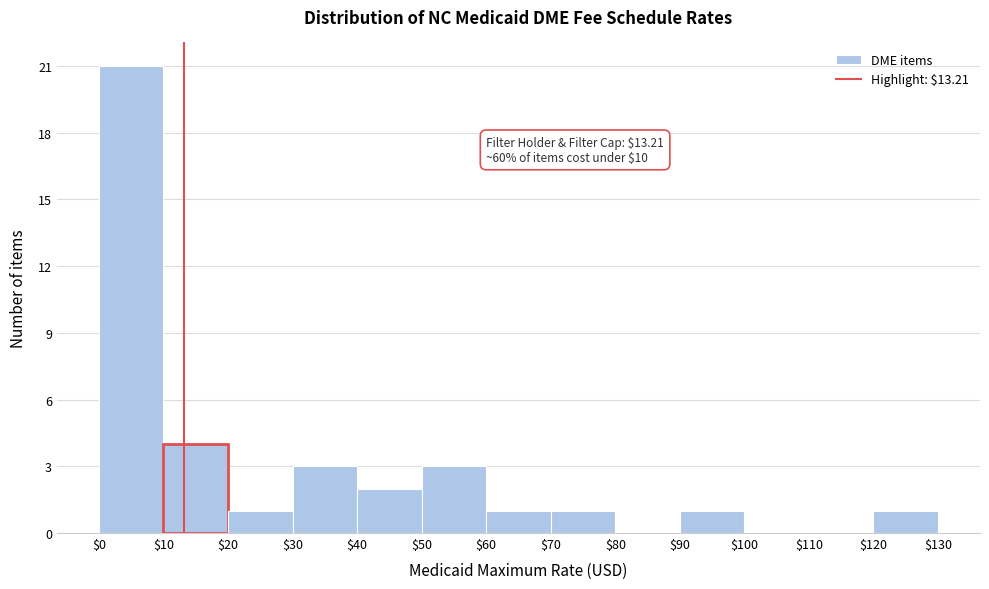

Which range on the x-axis has the tallest bar?

$0 to $10